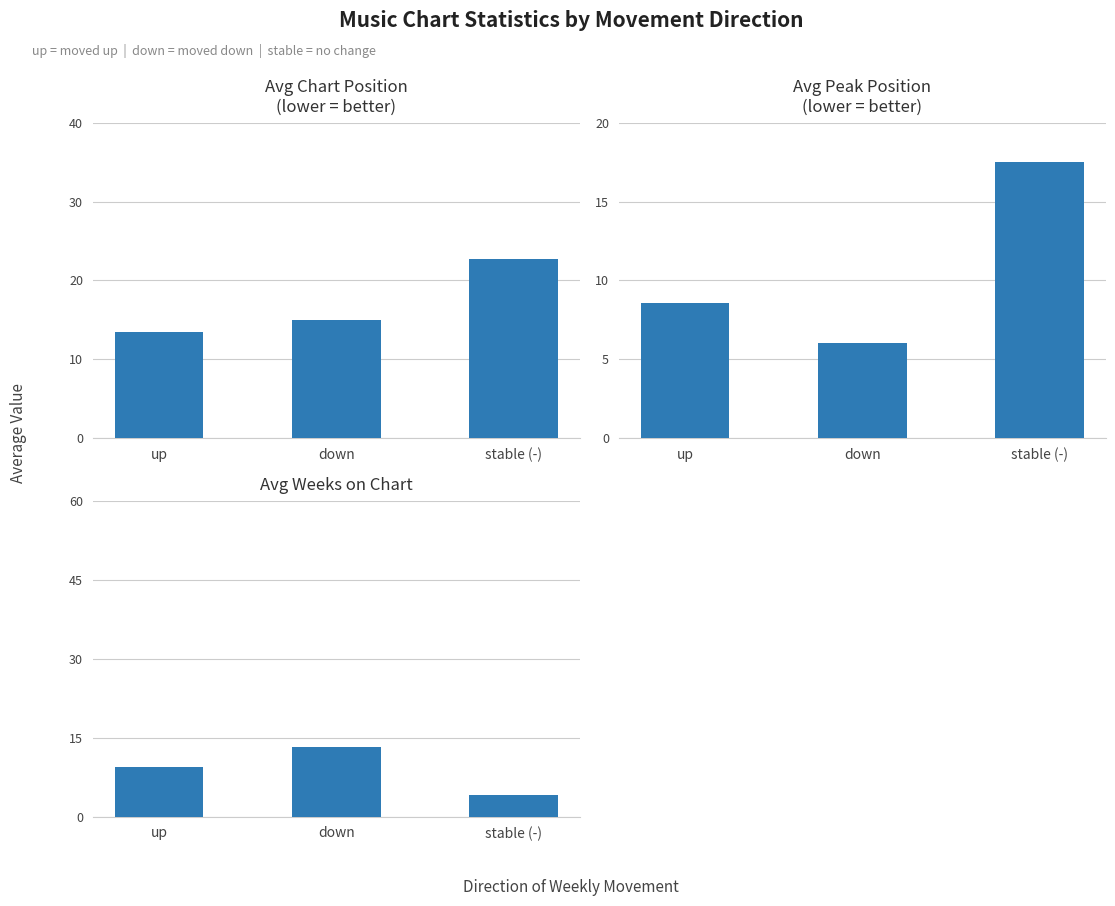

What is the value of the Avg Chart Position
(lower = better) bar at the 1st from the left?

13.4